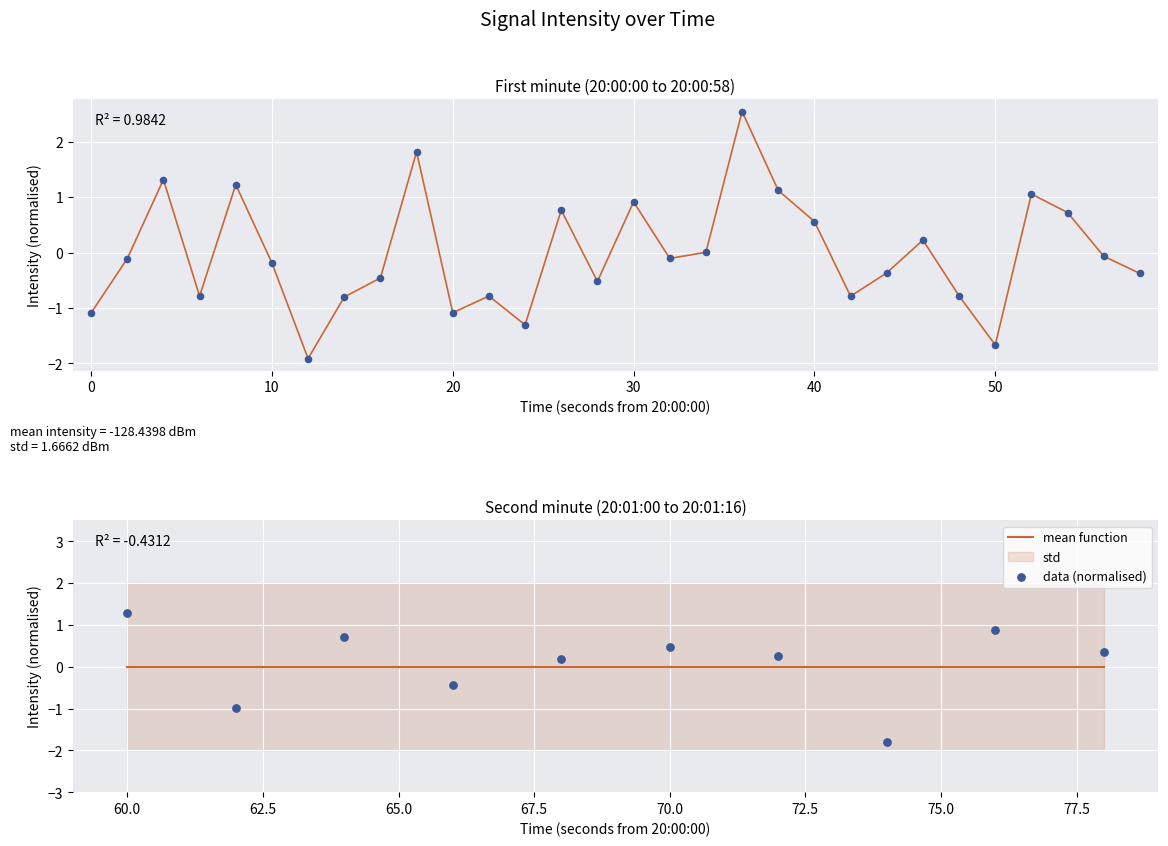

Which series has the largest total across all categories?

data (normalised)